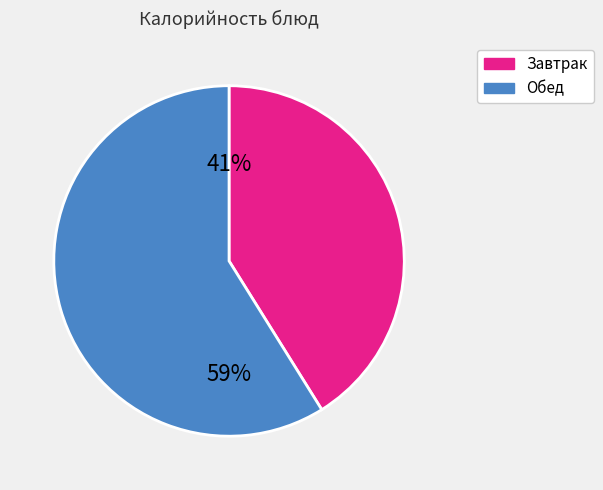

Does any single category account for the majority?

Yes